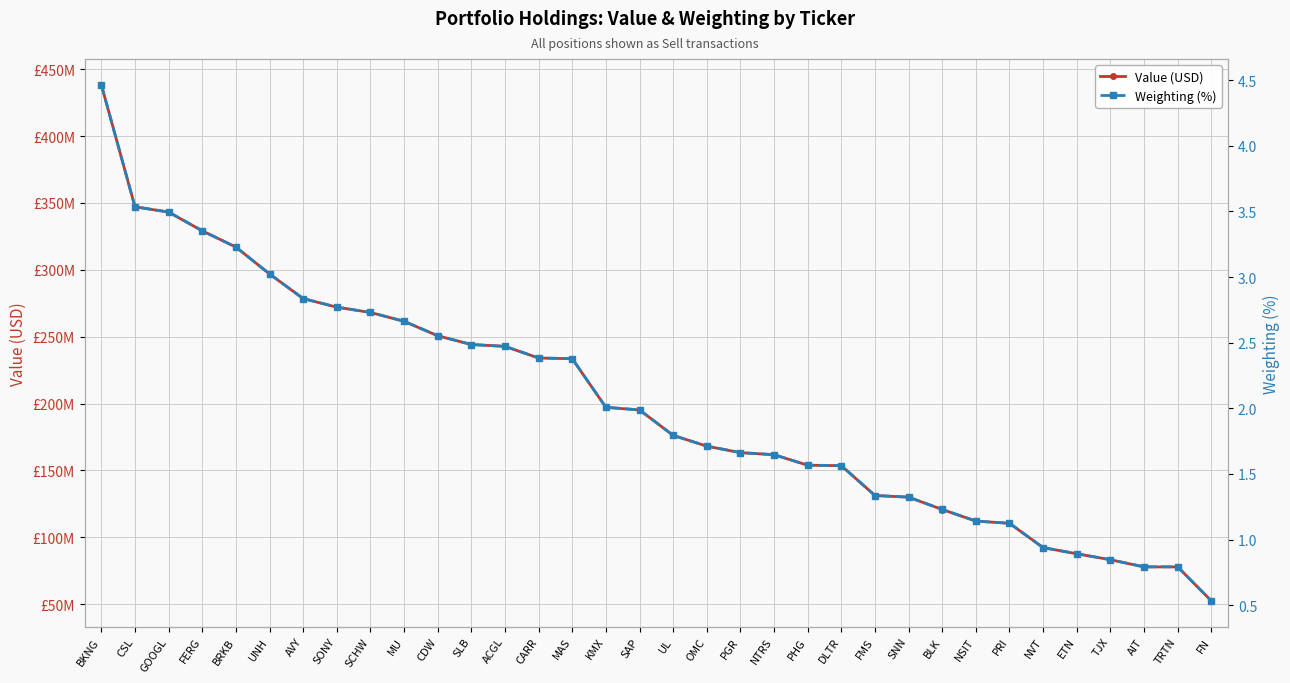

True or false: Weighting (%) and Value (USD) cross at least once.

False